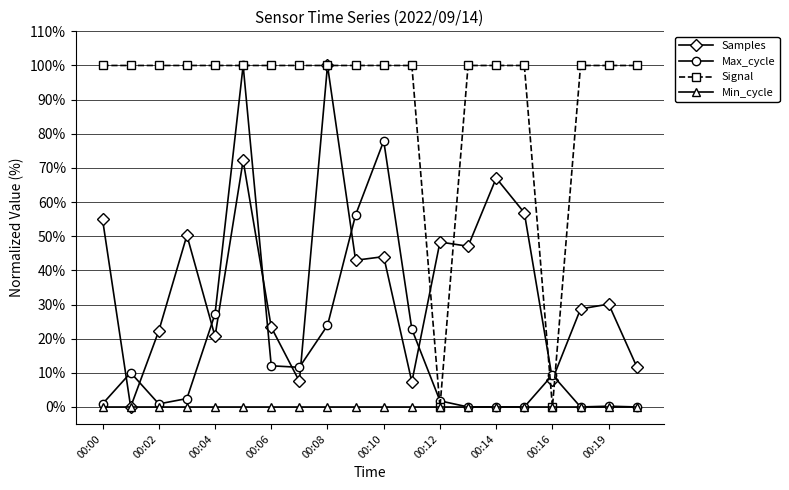

At how many categories does at least one series exceed 86?

18